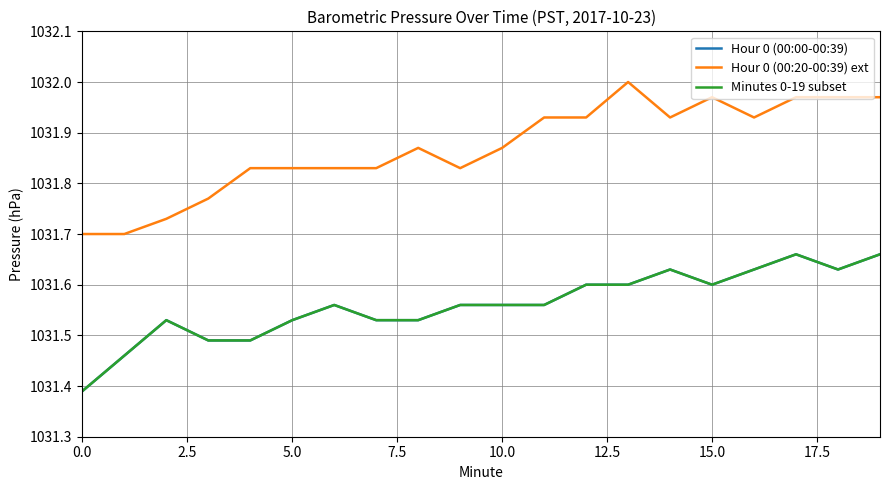

Does the chart display data point markers on the line(s)?

No